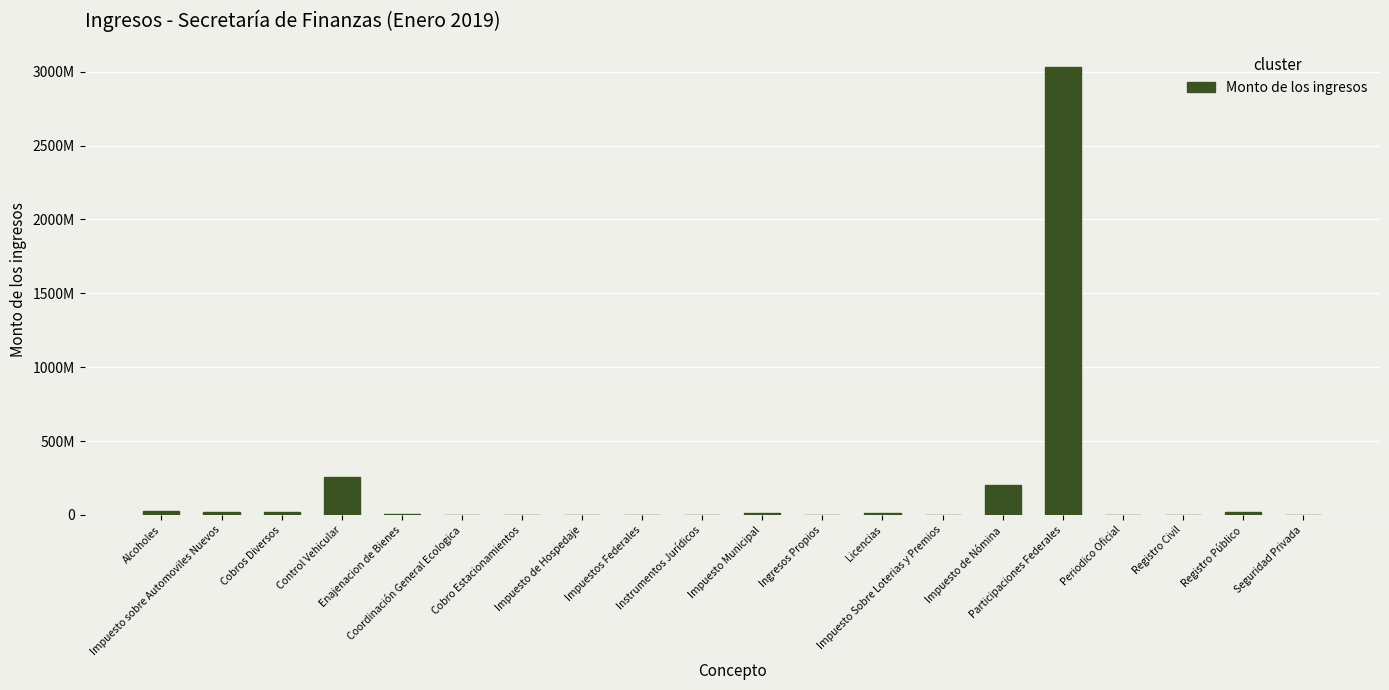

Are the bars horizontal?

No